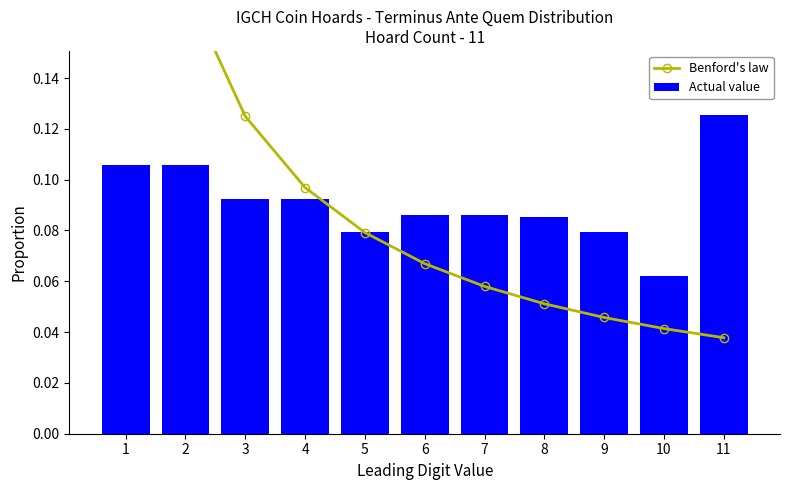

Count the Actual value values in the range 0 to 1.

11